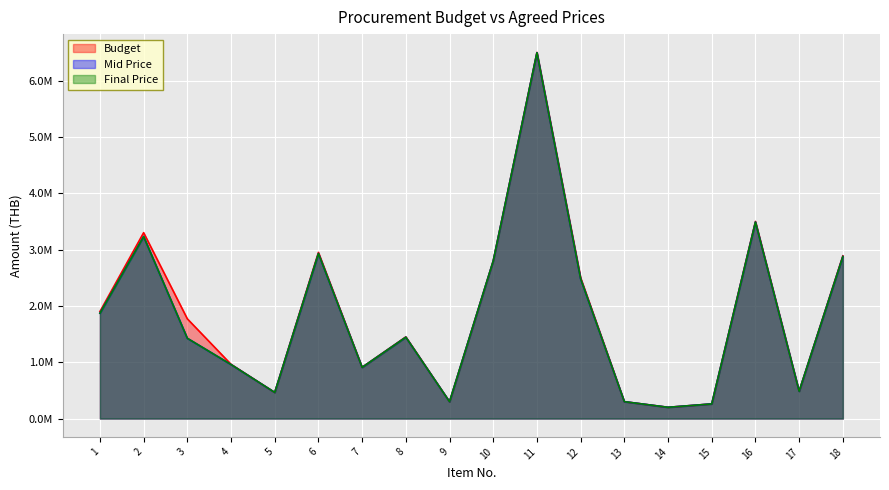

Reading left to right, what are all the values shown in this chart?

Budget: 1900000	3300000	1770800	963000	463600	2950000	910000	1450000	299000	2800000	6500000	2500000	300000	200000	260000	3500000	484600	2889000
Mid Price: 1870000	3231100	1425000	959000	463600	2929869	909000	1444444	299000	2799500	6495000	2480000	300000	200000	260000	3488200	484600	2876543
Final Price: 1870000	3231100	1425000	959000	463600	2929869	909000	1444444	299000	2799500	6495000	2480000	300000	200000	260000	3488200	484600	2876543